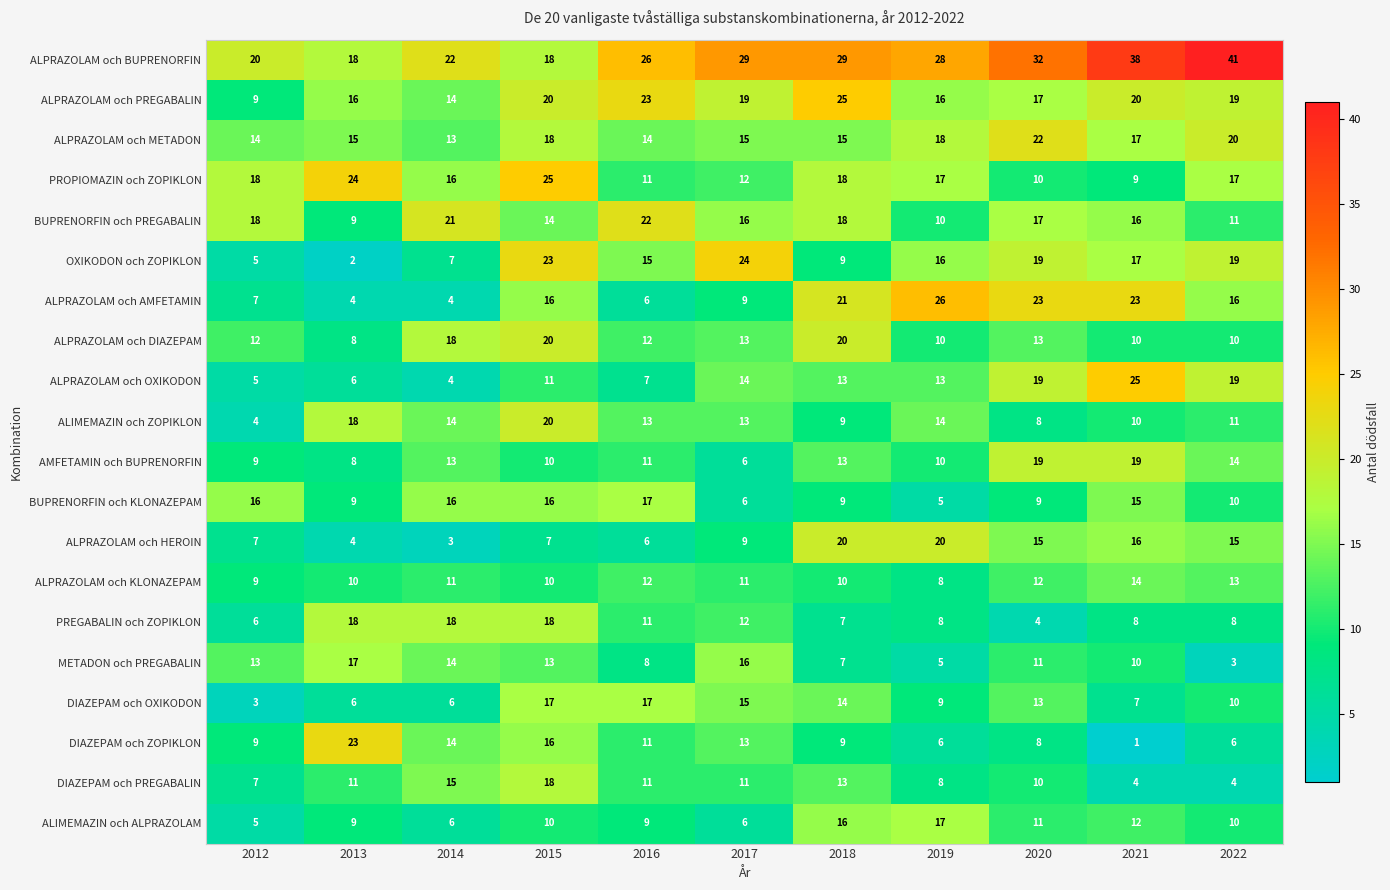

What is the maximum value shown in the chart?

41